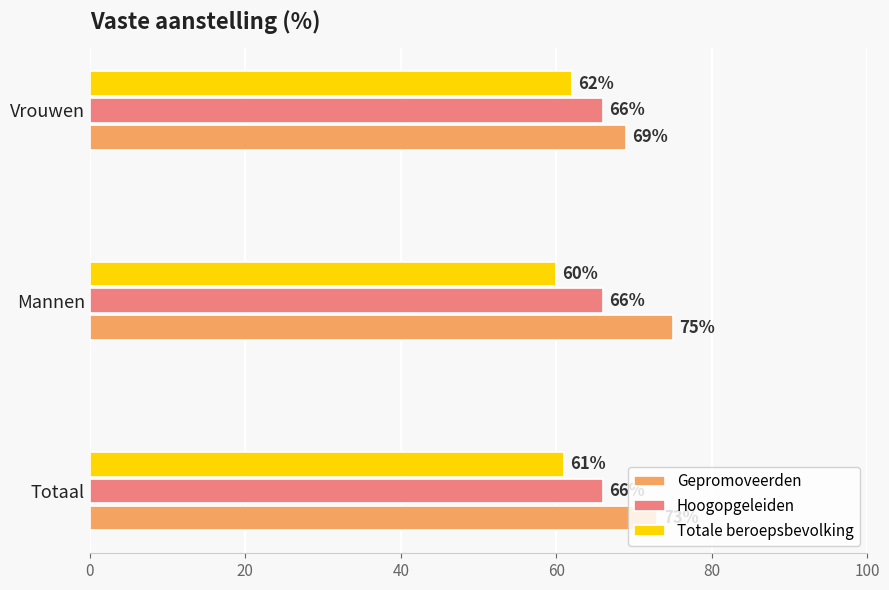

Between Mannen and Vrouwen, which series saw the biggest shift?

Gepromoveerden